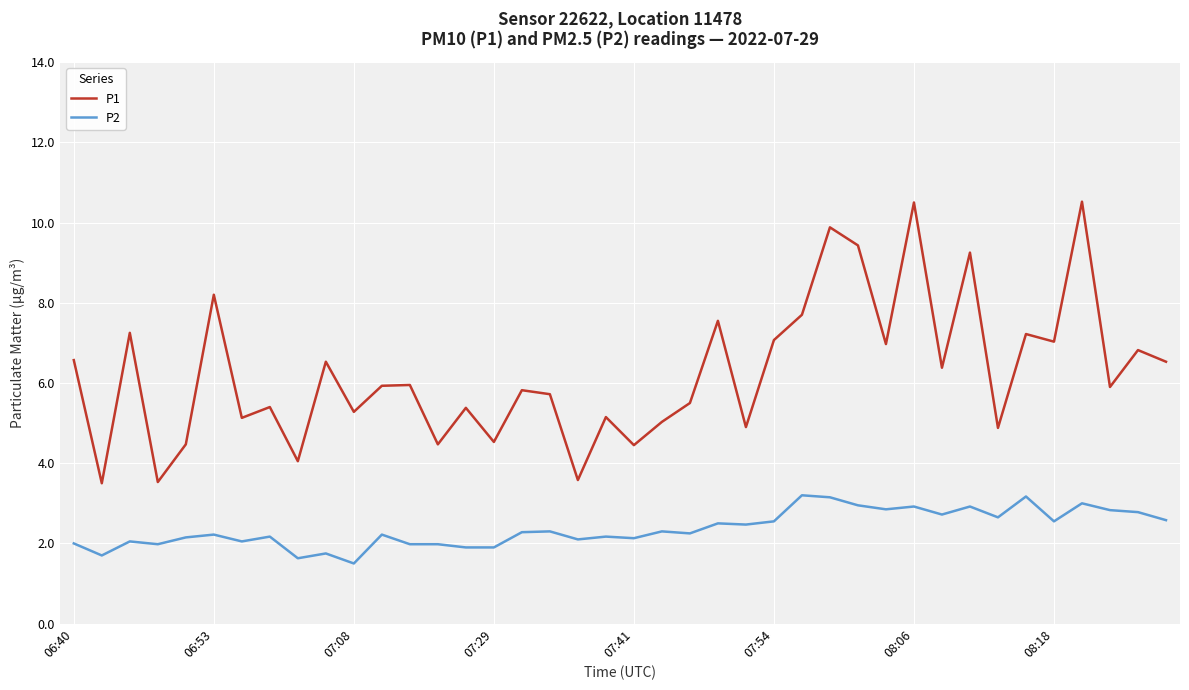

List the series in order of their peak value, lowest first.

P2, P1